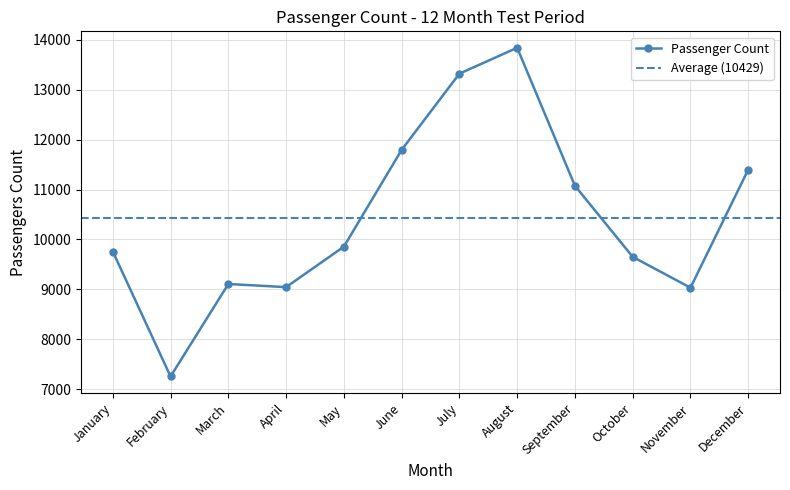

How many lines are shown in the chart?

1